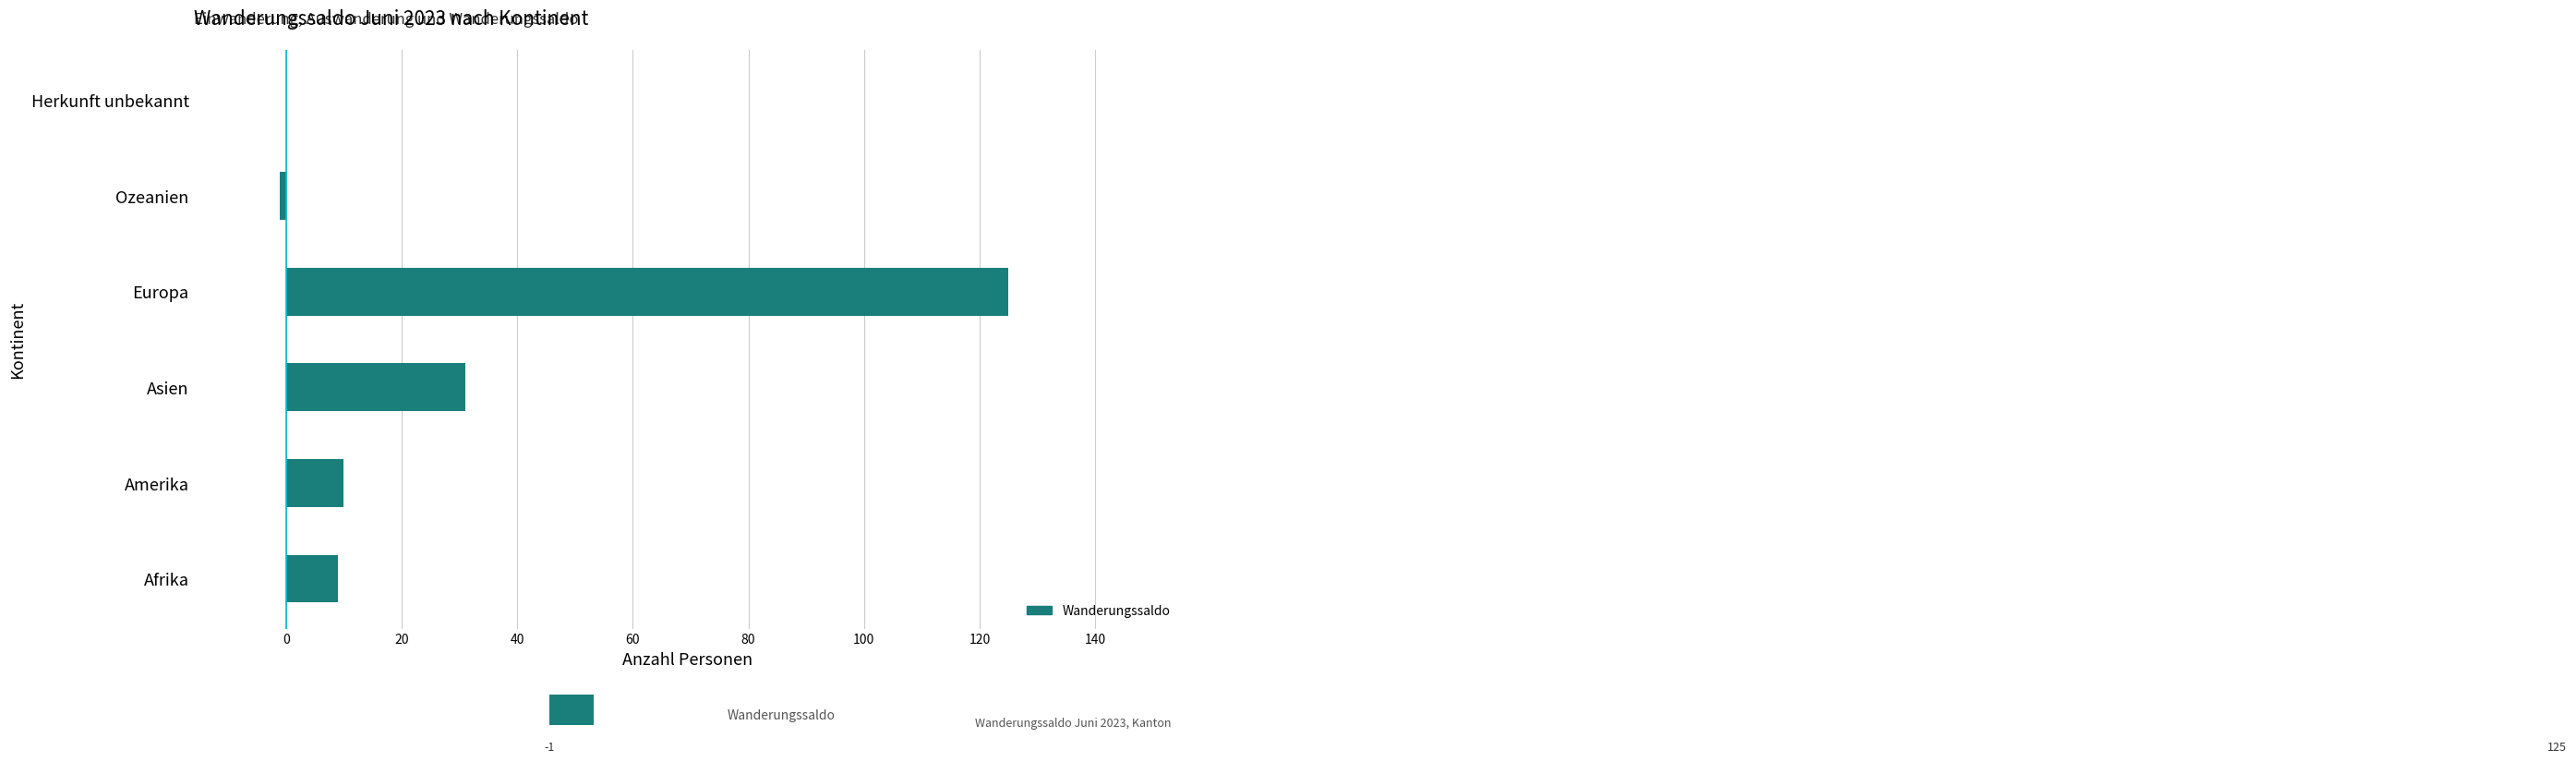

How many bars are there in total?

6